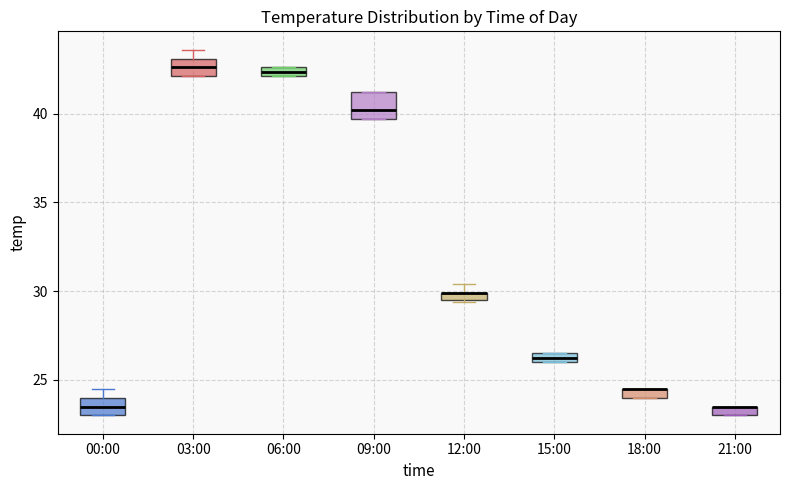

Where does the median line of the box for 03:00 sit on the y-axis? The values are not printed on the chart, so give them approximately, as read against the axis.

42.5